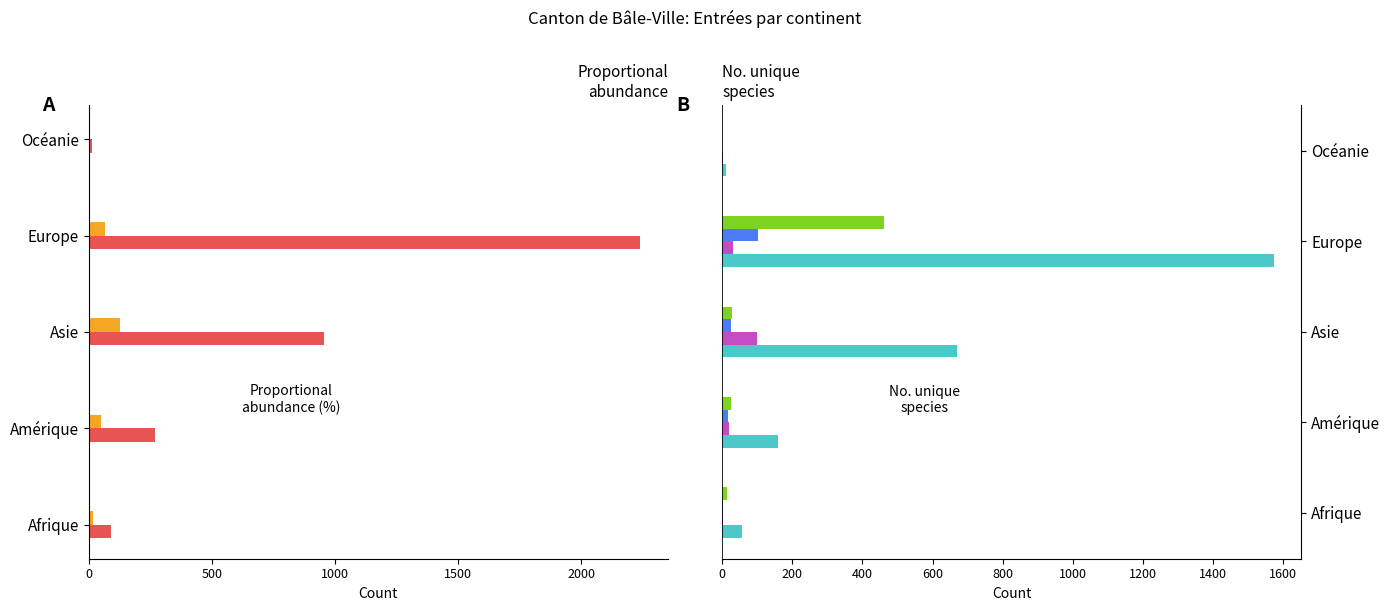

How many bars are there in each group?

6